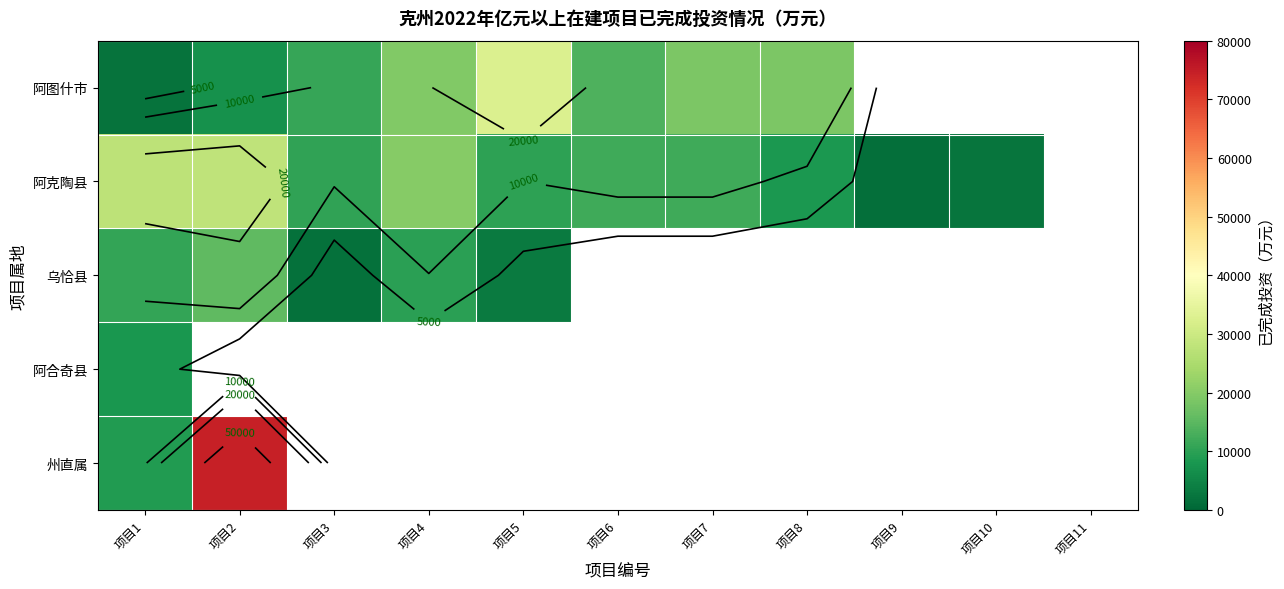

List the series in order of their peak value, highest first.

州直属, 阿图什市, 阿克陶县, 乌恰县, 阿合奇县